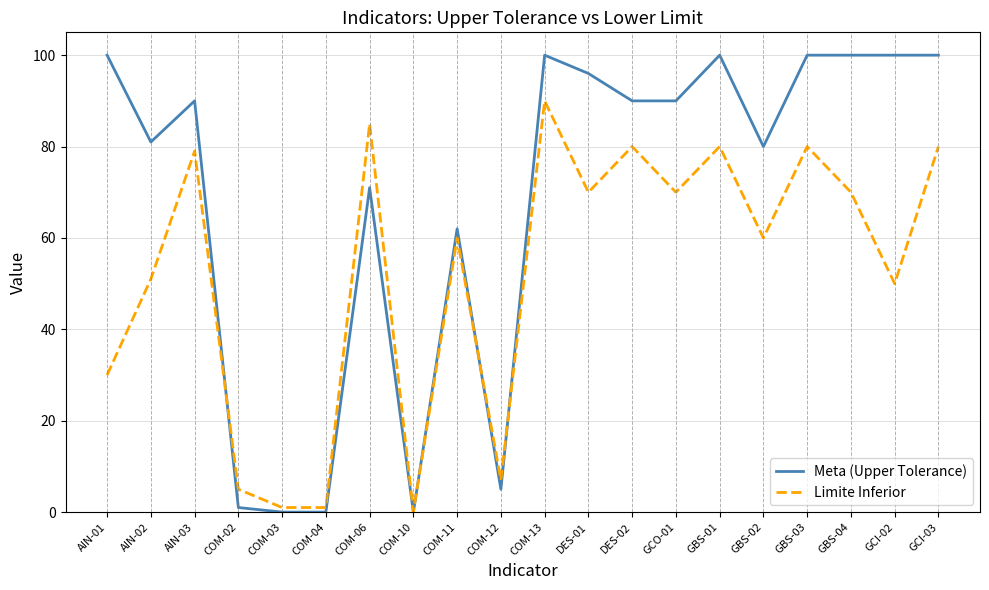

Reading left to right, transcribe all the data shown in this chart.

Meta (Upper Tolerance): 100.0	81.0	90.0	1.0	0.0	0.0	71.0	0.0	62.0	5.0	100.0	96.0	90.0	90.0	100.0	80.0	100.0	100.0	100.0	100.0
Limite Inferior: 30.0	51.0	79.0	5.0	1.0	1.0	85.0	0.1	60.0	7.0	90.0	70.0	80.0	70.0	80.0	60.0	80.0	70.0	50.0	80.0